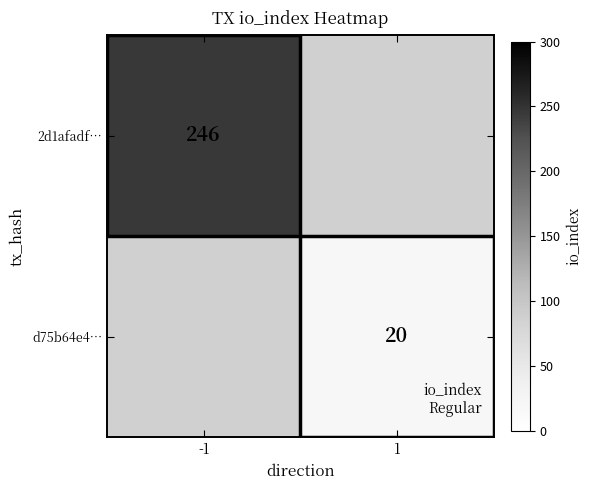

What is the greatest value displayed?

246.0